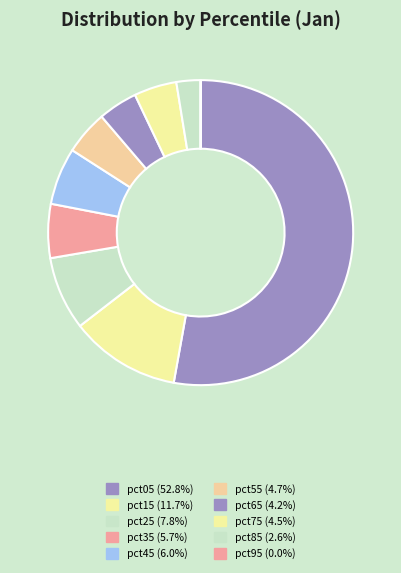

To the nearest percent, what is the average slice percentage?

10%